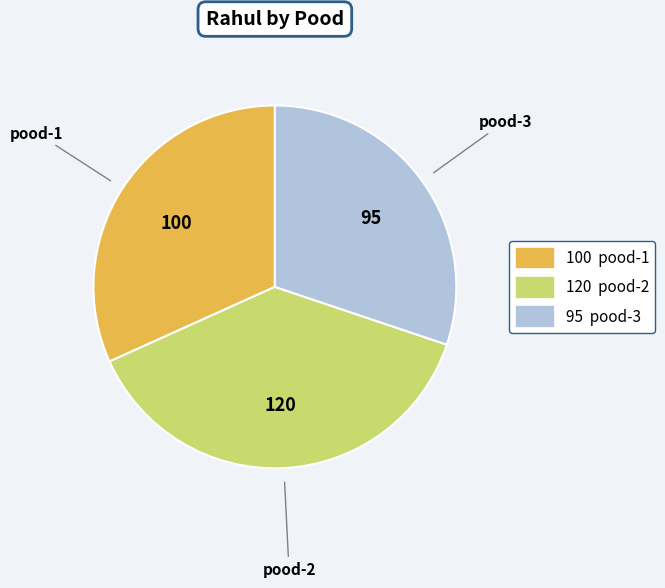

The pood-1 slice represents 32% of the pie. True or false?

True